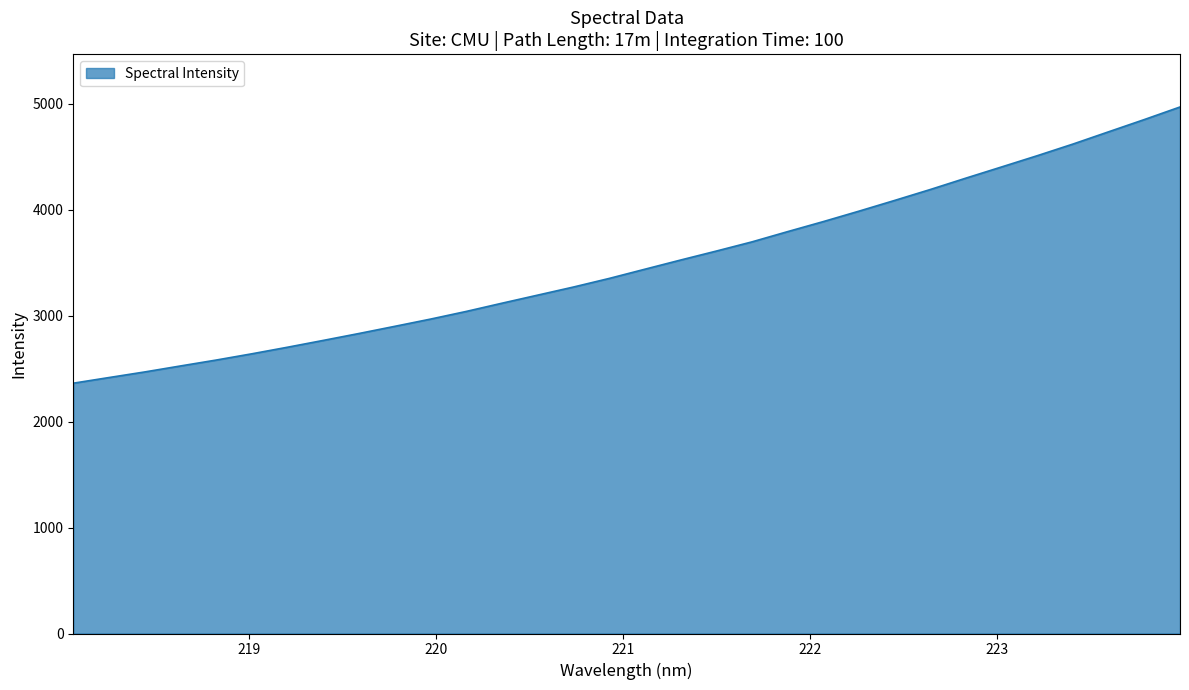

What is the maximum value shown in the chart?

4968.6